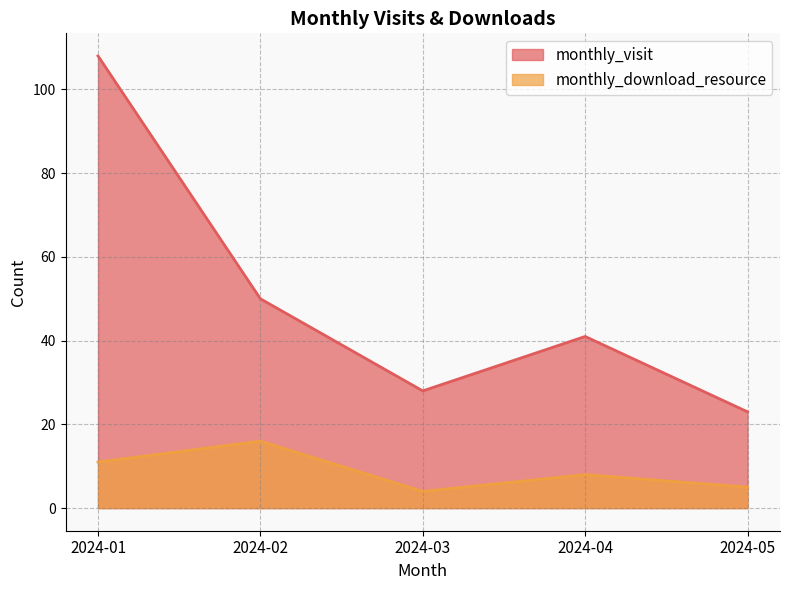

Reading left to right, extract all data points from this chart.

monthly_visit: 2024-01=108	2024-02=50	2024-03=28	2024-04=41	2024-05=23
monthly_download_resource: 2024-01=11	2024-02=16	2024-03=4	2024-04=8	2024-05=5